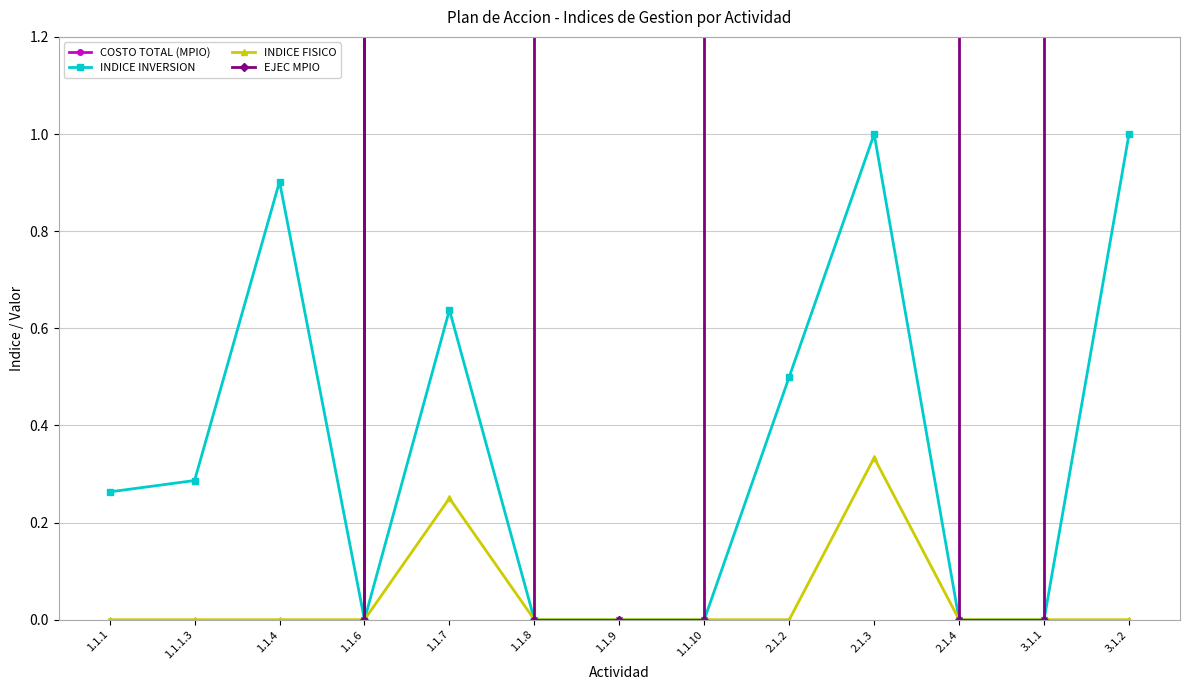

Is the value of INDICE INVERSION at 2.1.4 greater than the value of COSTO TOTAL (MPIO) at 1.1.1.3?

No